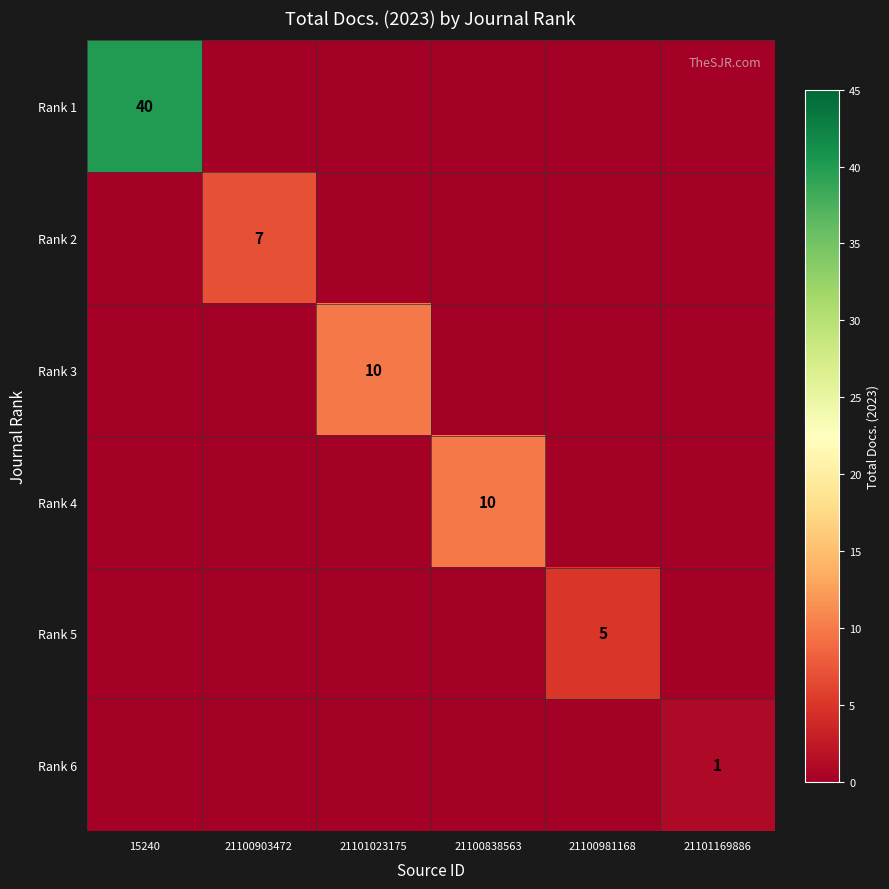

Is it true that Rank 4 equals 5 at 21100838563?

False